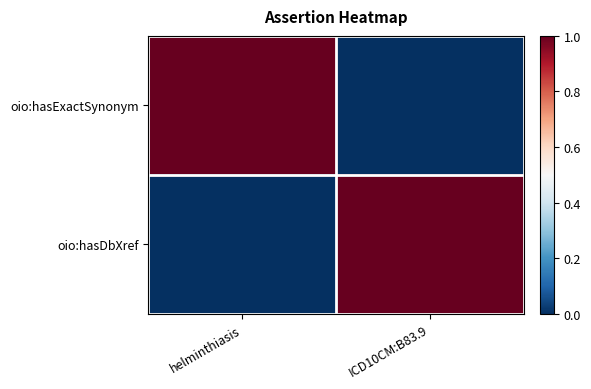

Reading right to left, what are all the values shown in this chart?

oio:hasExactSynonym: ICD10CM:B83.9=0	helminthiasis=1
oio:hasDbXref: ICD10CM:B83.9=1	helminthiasis=0